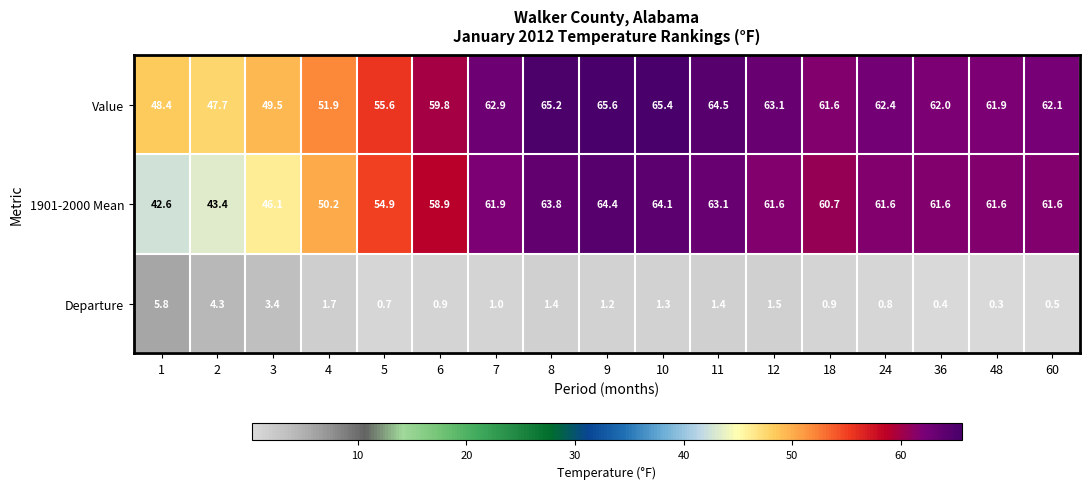

Which series has the widest spread of values?

1901-2000 Mean